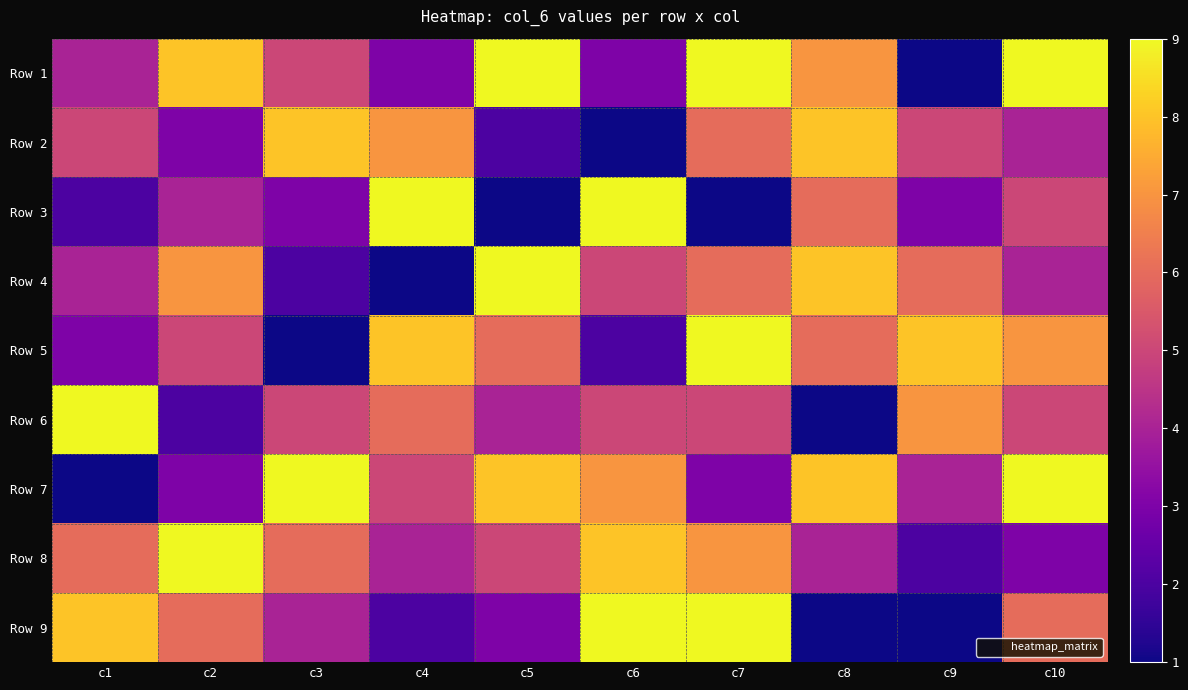

Reading left to right, transcribe all the data shown in this chart.

Row 1: c1=4	c2=8	c3=5	c4=3	c5=9	c6=3	c7=9	c8=7	c9=1	c10=9
Row 2: c1=5	c2=3	c3=8	c4=7	c5=2	c6=1	c7=6	c8=8	c9=5	c10=4
Row 3: c1=2	c2=4	c3=3	c4=9	c5=1	c6=9	c7=1	c8=6	c9=3	c10=5
Row 4: c1=4	c2=7	c3=2	c4=1	c5=9	c6=5	c7=6	c8=8	c9=6	c10=4
Row 5: c1=3	c2=5	c3=1	c4=8	c5=6	c6=2	c7=9	c8=6	c9=8	c10=7
Row 6: c1=9	c2=2	c3=5	c4=6	c5=4	c6=5	c7=5	c8=1	c9=7	c10=5
Row 7: c1=1	c2=3	c3=9	c4=5	c5=8	c6=7	c7=3	c8=8	c9=4	c10=9
Row 8: c1=6	c2=9	c3=6	c4=4	c5=5	c6=8	c7=7	c8=4	c9=2	c10=3
Row 9: c1=8	c2=6	c3=4	c4=2	c5=3	c6=9	c7=9	c8=1	c9=1	c10=6